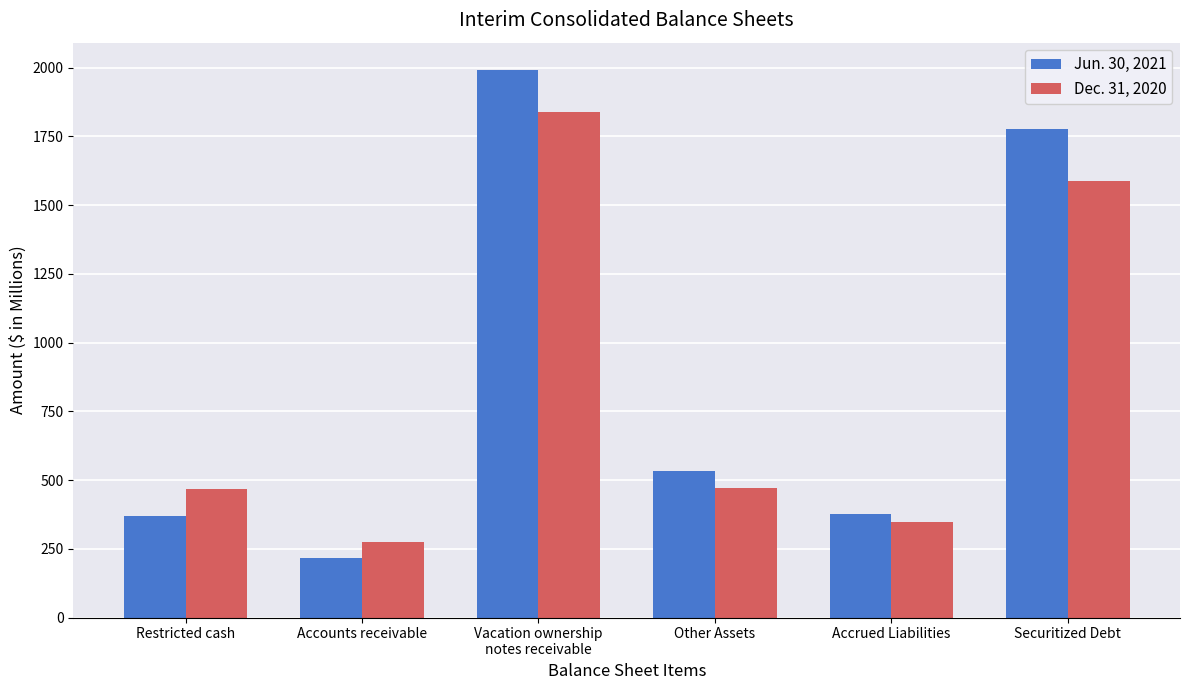

At which category is the sum across all series the highest?

Vacation ownership
notes receivable